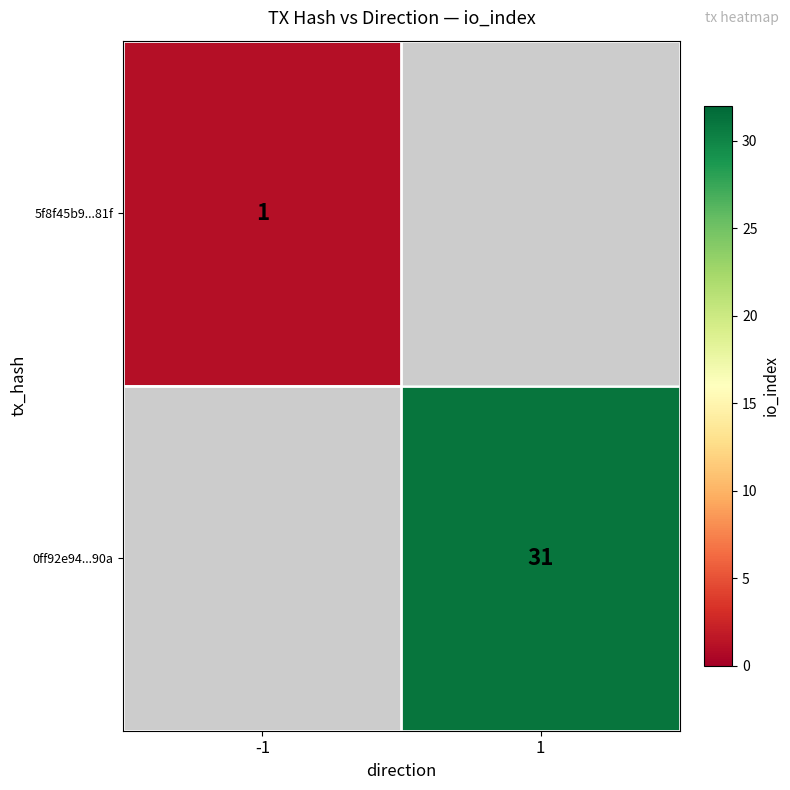

True or false: 0ff92e94...90a has a value of 31 at 1.

True